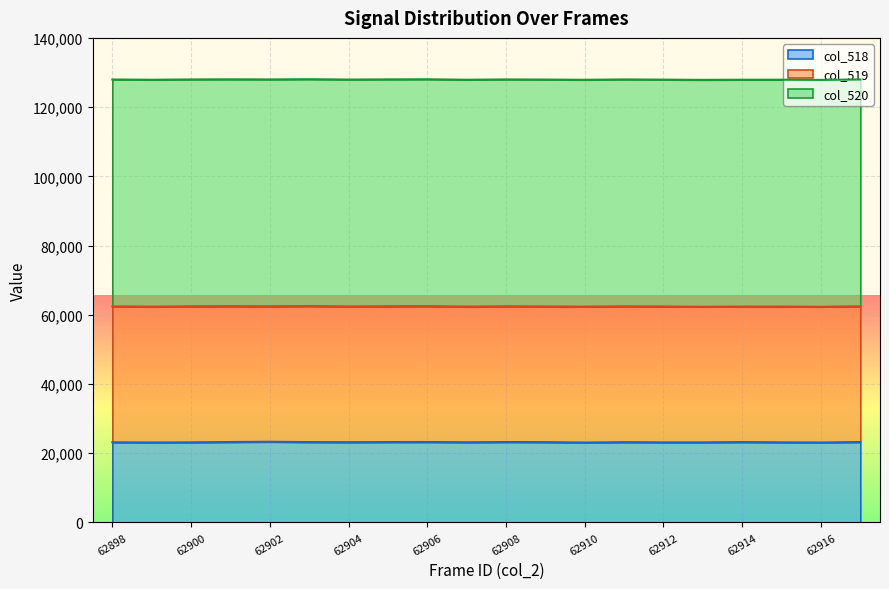

Does the chart display data point markers on the line(s)?

No